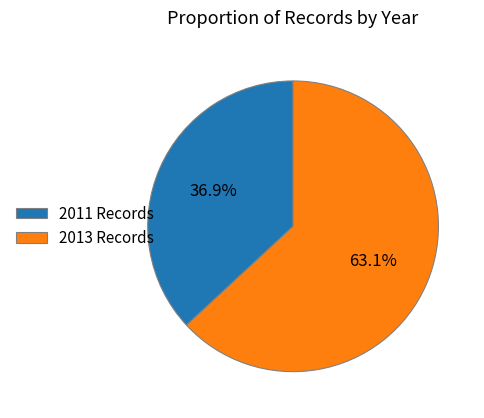

Which slice is the largest?

2013 Records